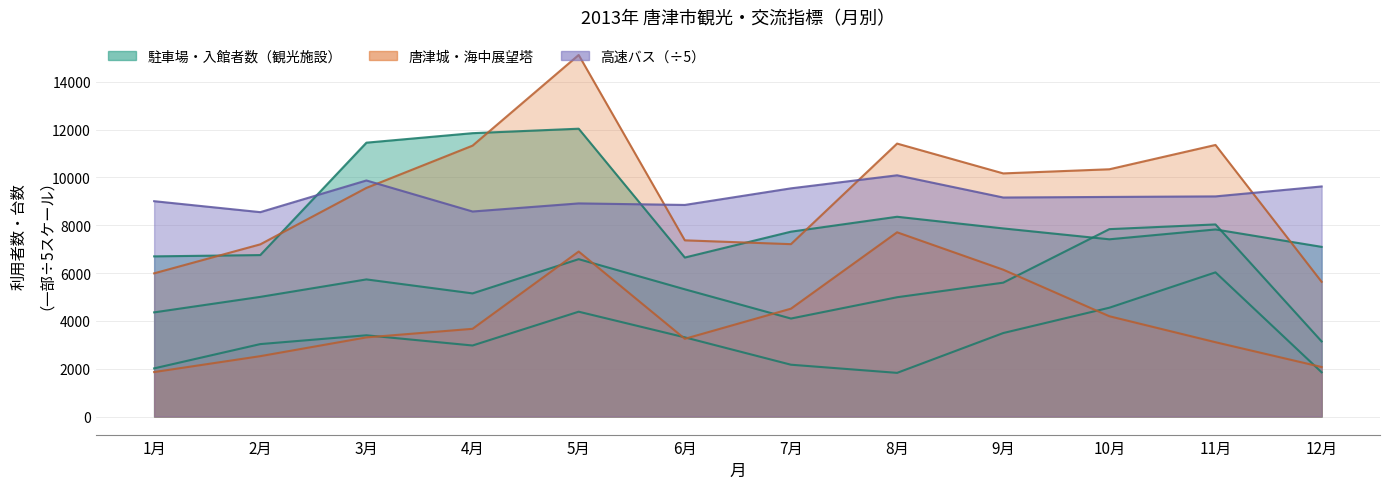

What is the difference between the maximum and minimum values in the 曳山展示場入館者数 series?

4895.0